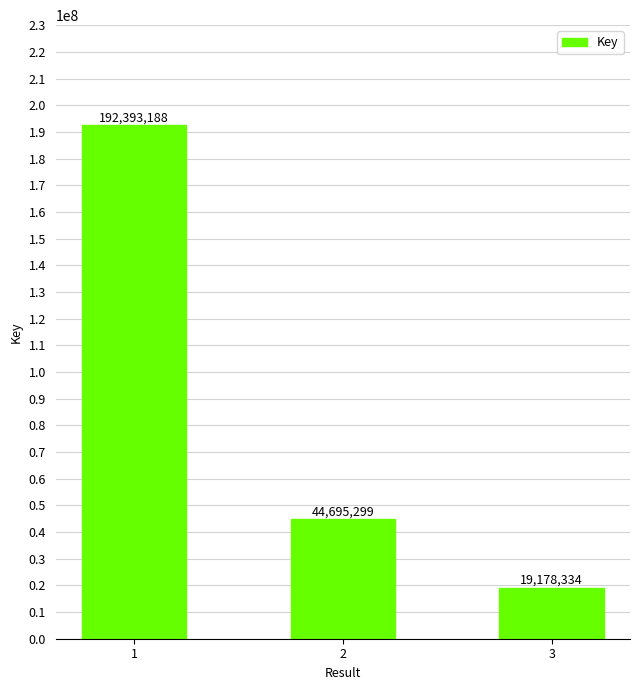

What is the change in value from 1 to 3?

-173214854